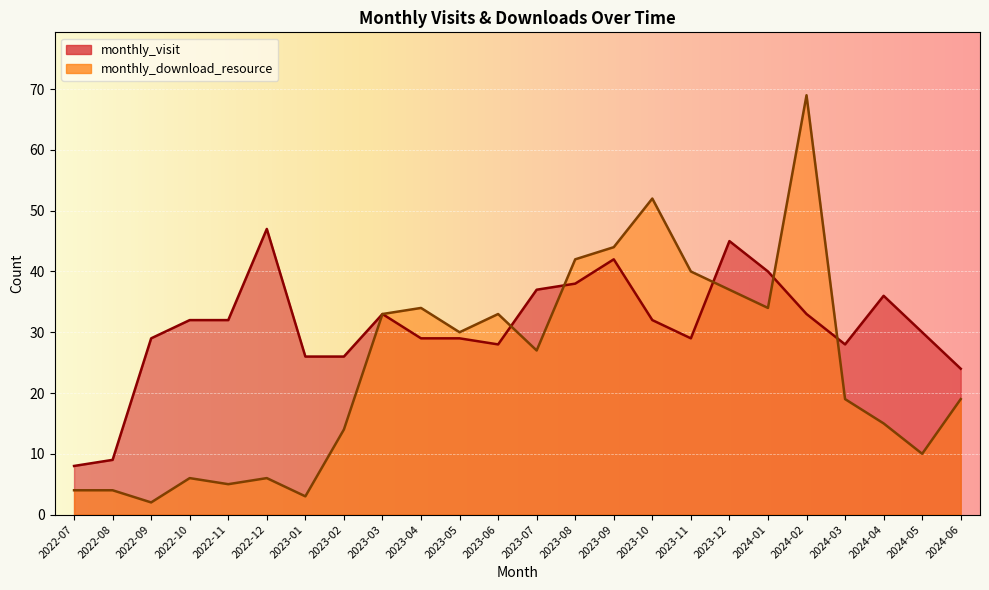

What position from the left is 2024-05?

23